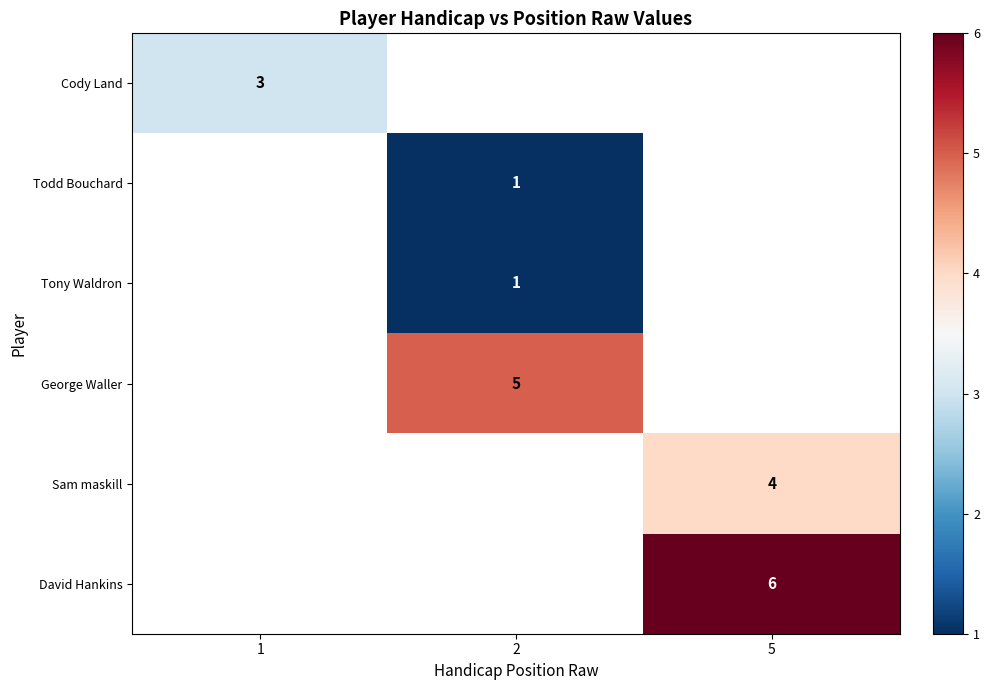

Is it true that George Waller equals 2.6 at 2?

False